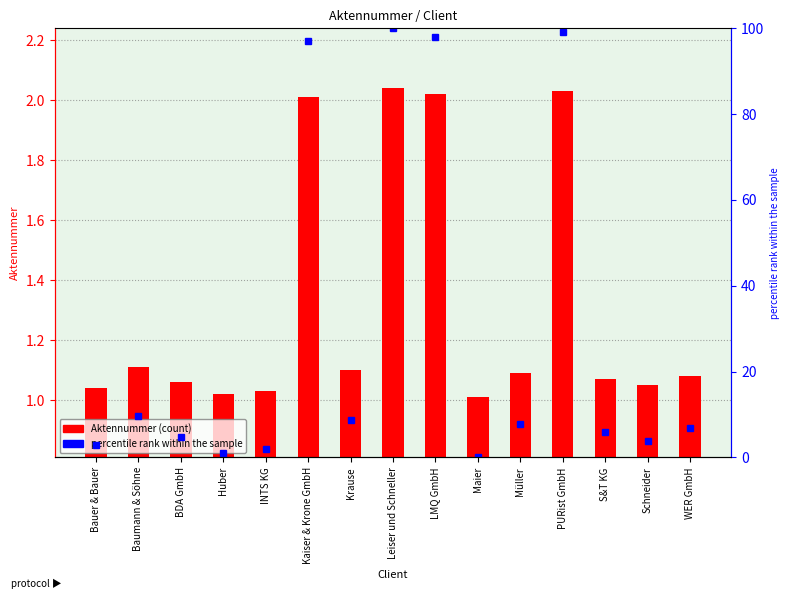

What is the label of the 5th bar from the right?

Müller